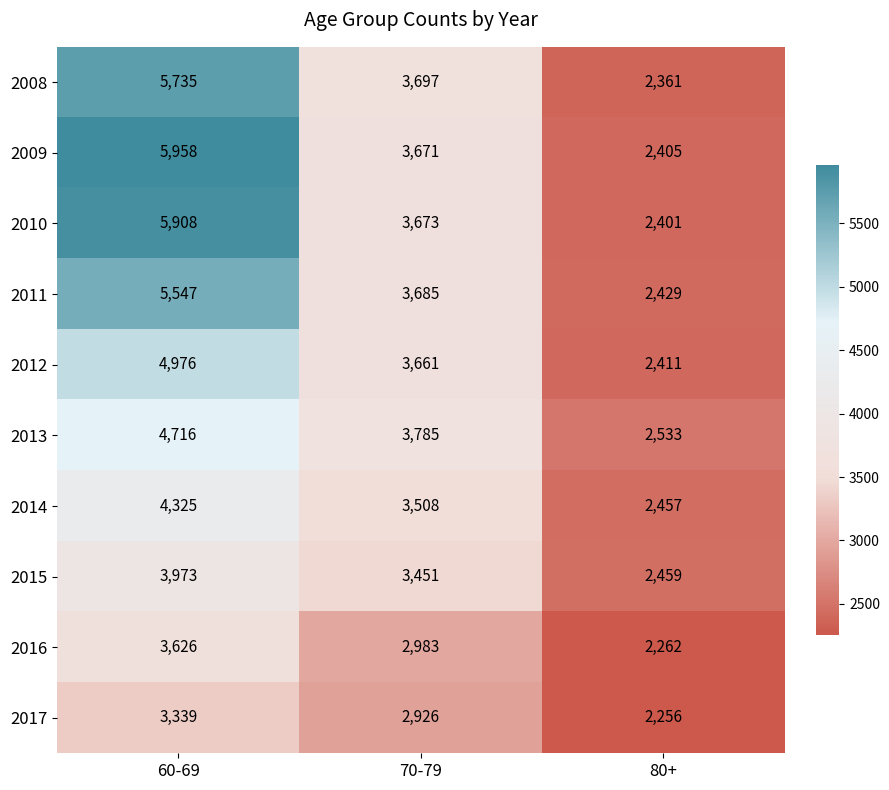

Reading left to right, what are all the values shown in this chart?

2008: 60-69=5735	70-79=3697	80+=2361
2009: 60-69=5958	70-79=3671	80+=2405
2010: 60-69=5908	70-79=3673	80+=2401
2011: 60-69=5547	70-79=3685	80+=2429
2012: 60-69=4976	70-79=3661	80+=2411
2013: 60-69=4716	70-79=3785	80+=2533
2014: 60-69=4325	70-79=3508	80+=2457
2015: 60-69=3973	70-79=3451	80+=2459
2016: 60-69=3626	70-79=2983	80+=2262
2017: 60-69=3339	70-79=2926	80+=2256